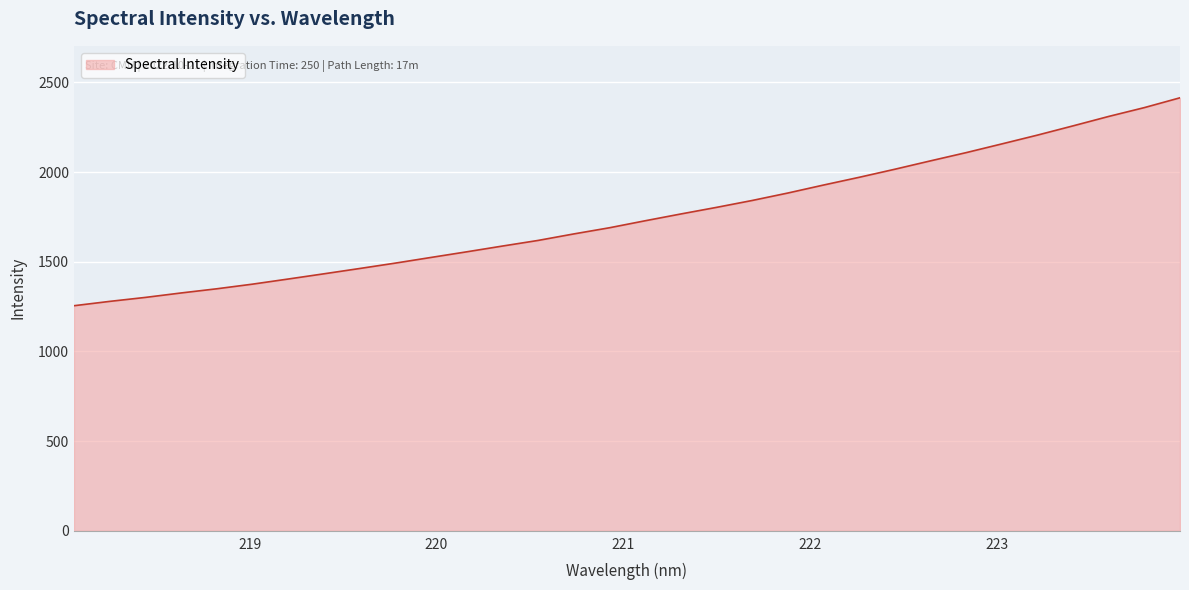

What is the average value?

1753.8